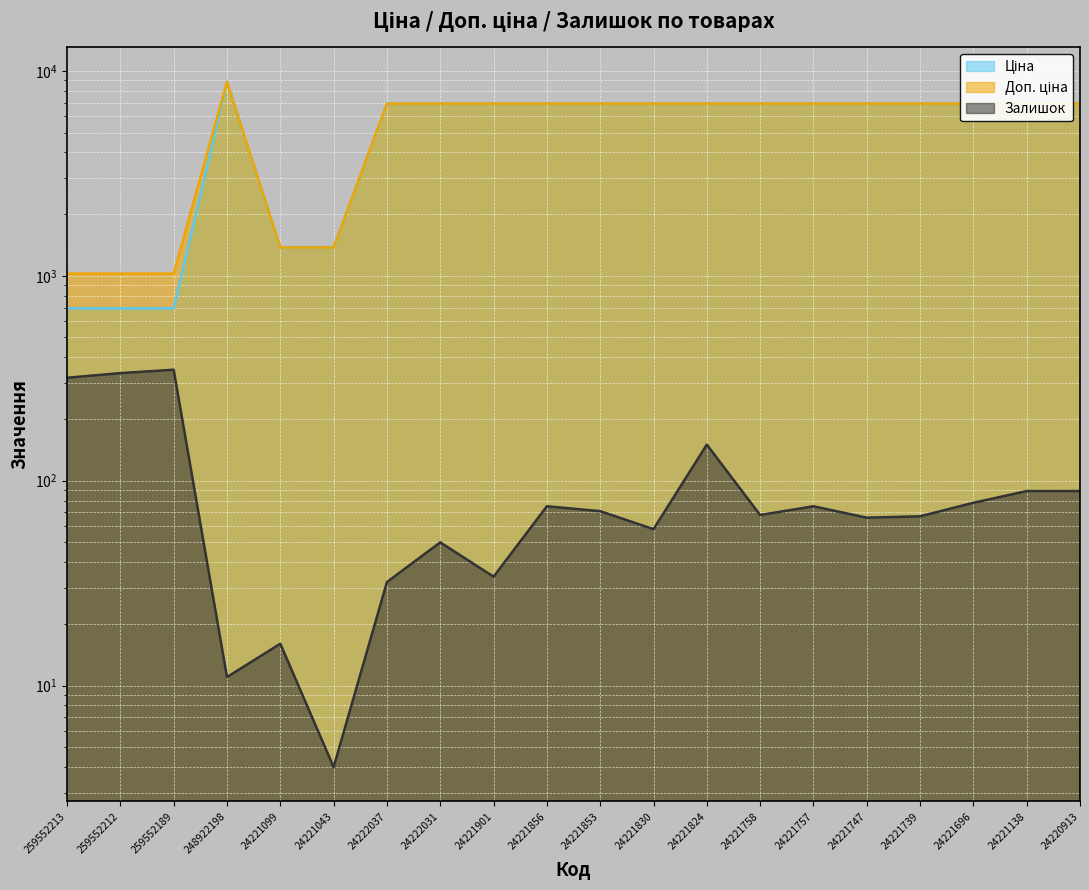

Does the chart display data point markers on the line(s)?

No